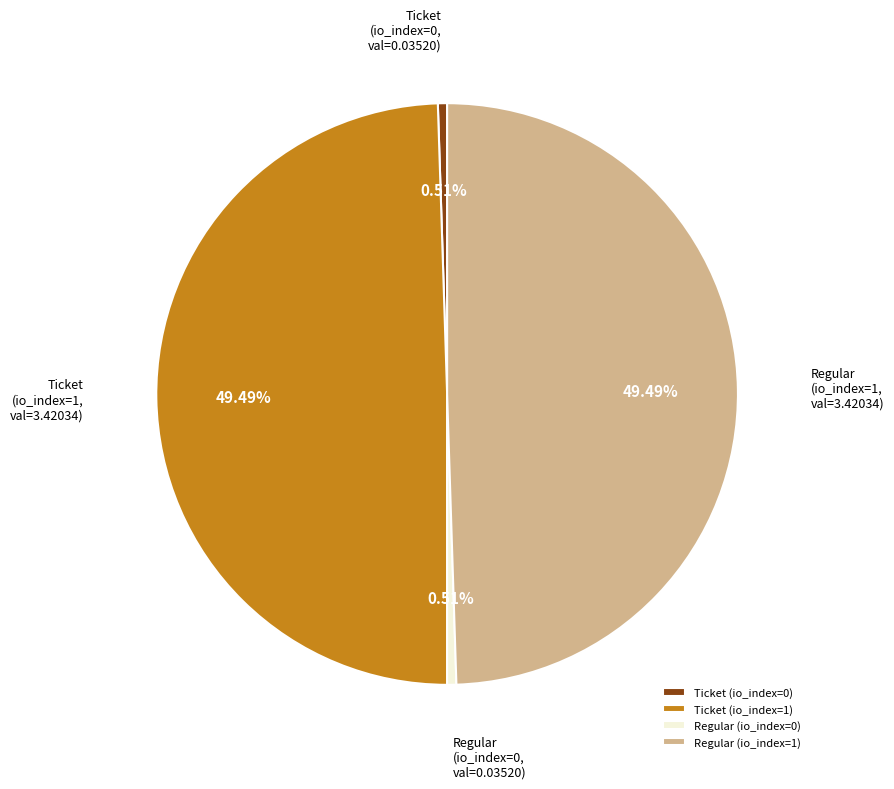

Between Regular (io_index=0) and Ticket (io_index=1), which is larger?

Ticket (io_index=1)